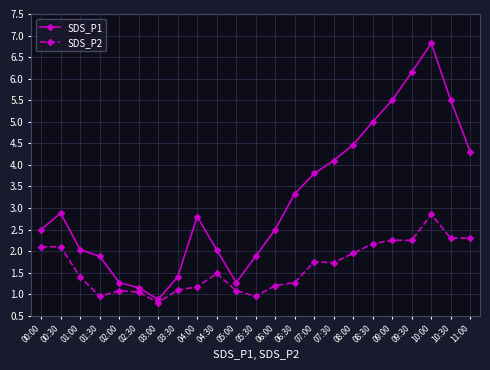

List the series in order of their peak value, lowest first.

SDS_P2, SDS_P1